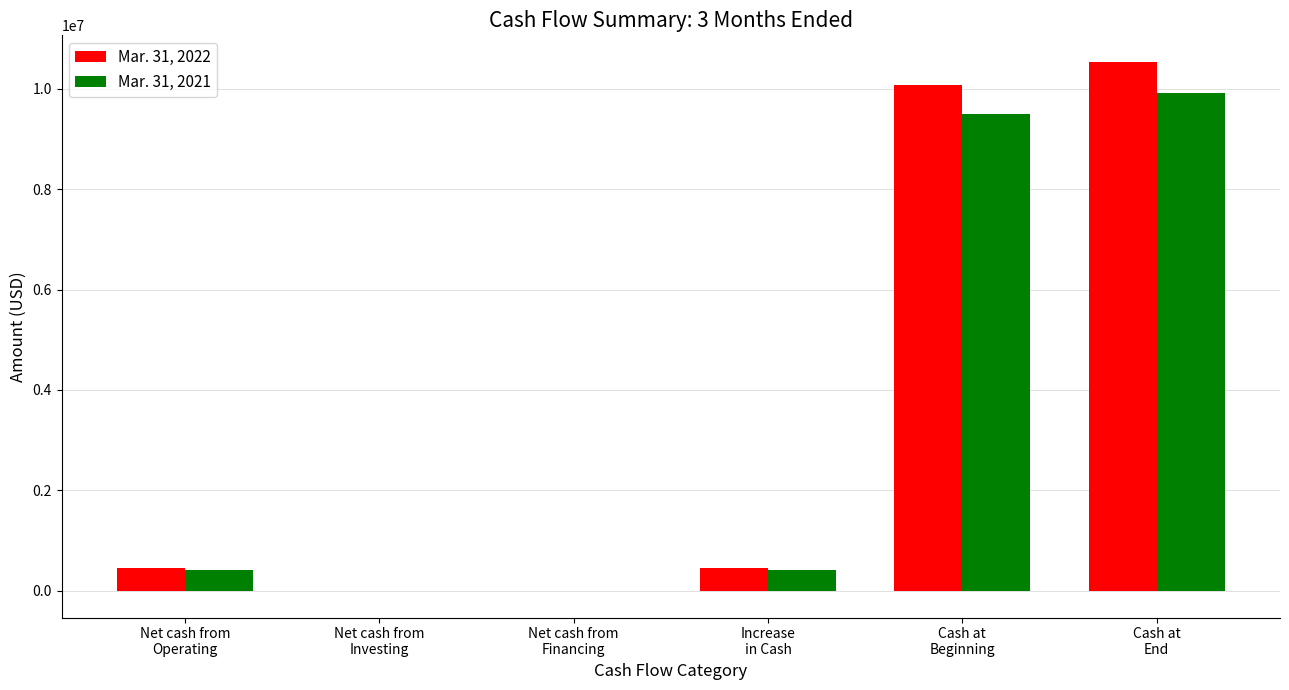

Count the number of data series in this chart.

2